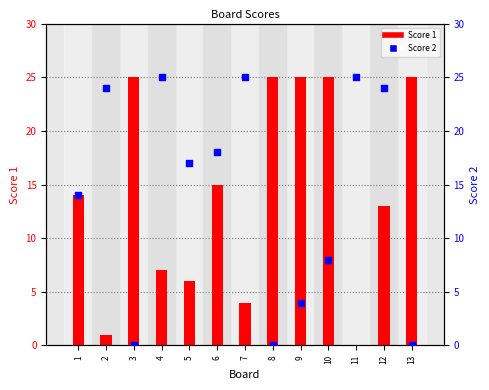

What are all the series names shown in the legend?

Score 1, Score 2